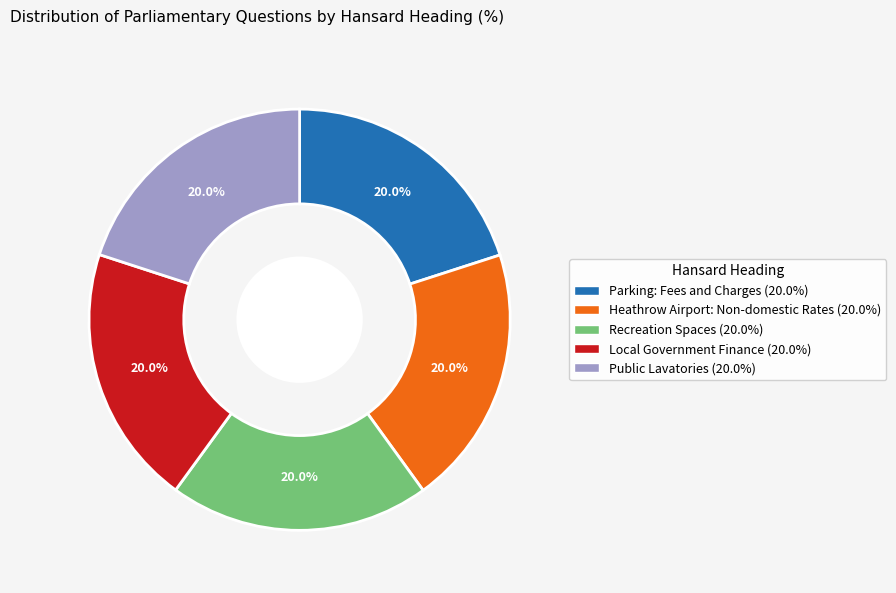

Does any single category account for the majority?

No